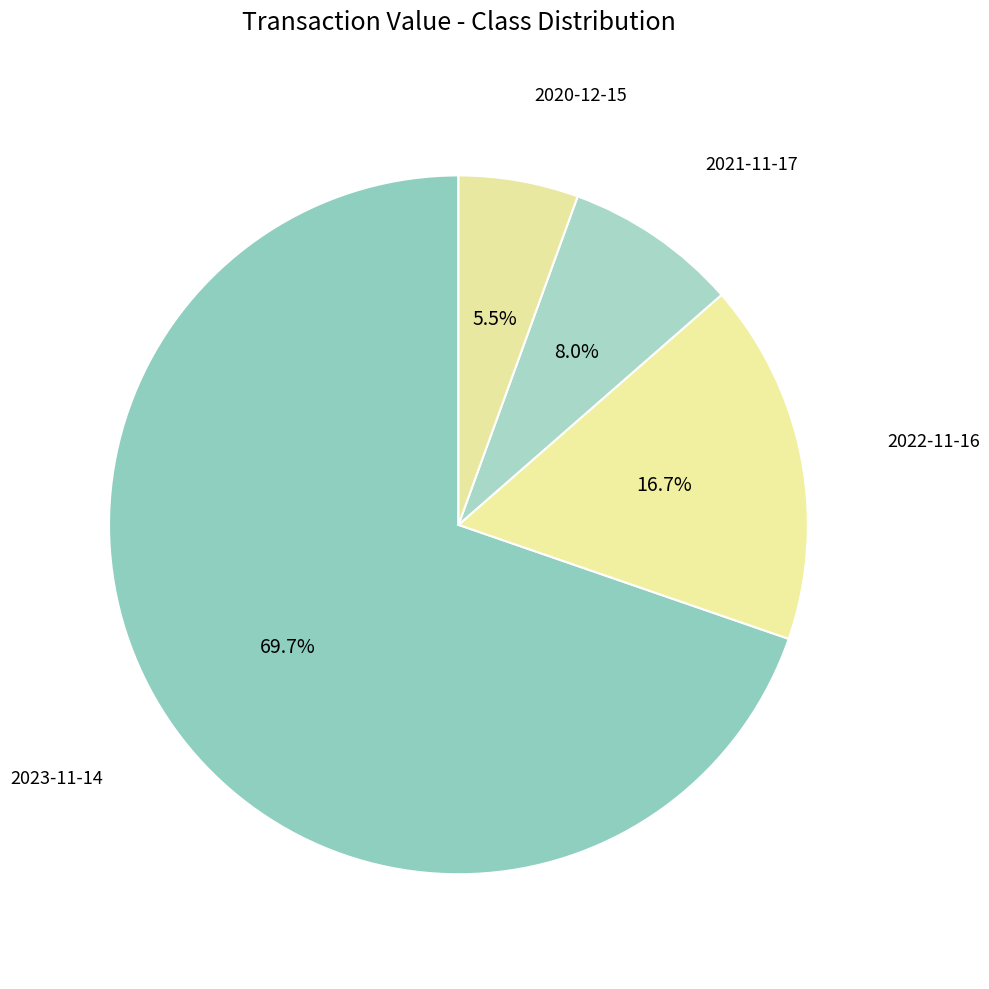

Is the sum of 2023-11-14 and 2021-11-17 greater than half?

Yes